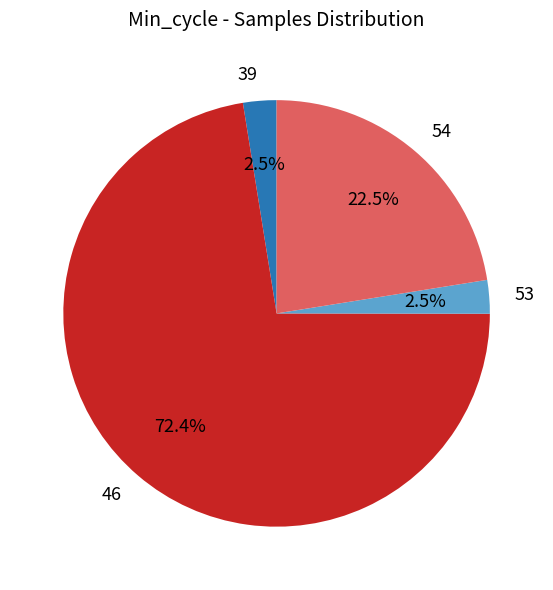

Combined, do 39 and 46 account for over 50%?

Yes